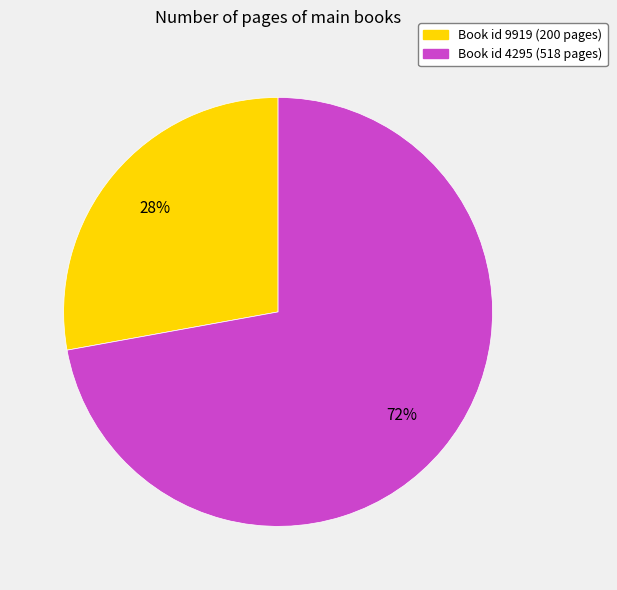

To the nearest percent, what is the difference between the largest and smallest slice percentages?

44%